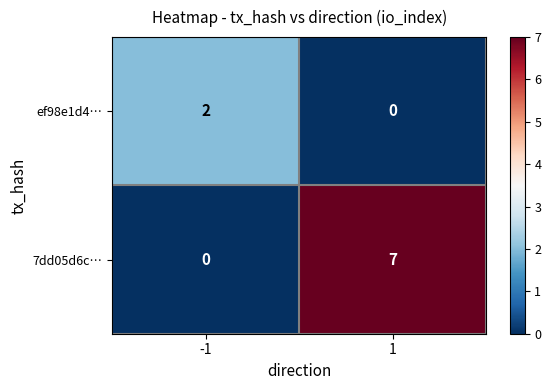

The 7dd05d6c… series shows 12 at 1. True or false?

False